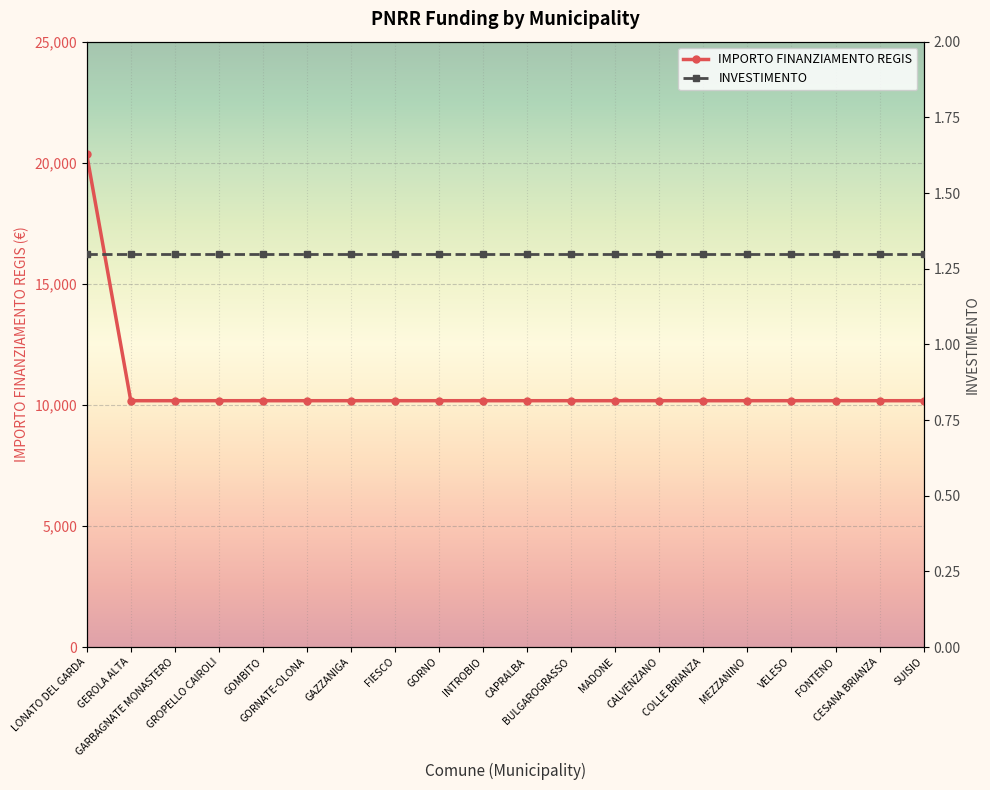

Where is INVESTIMENTO nearest to the value 1?

LONATO DEL GARDA